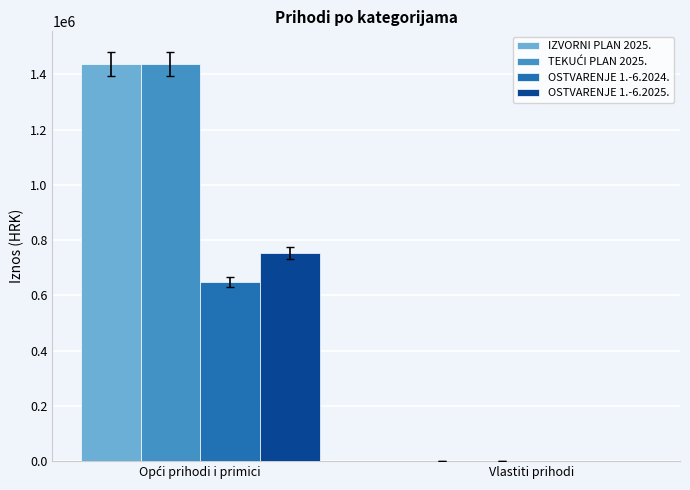

The value of IZVORNI PLAN 2025. at Vlastiti prihodi is 500.0. True or false?

True